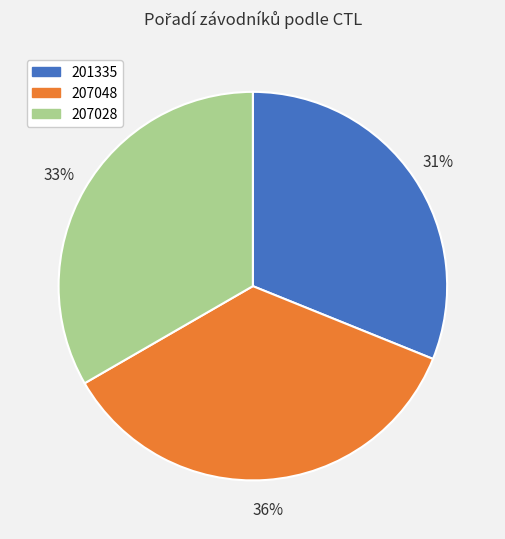

Do 207028 and 201335 together represent more than half of the pie?

Yes